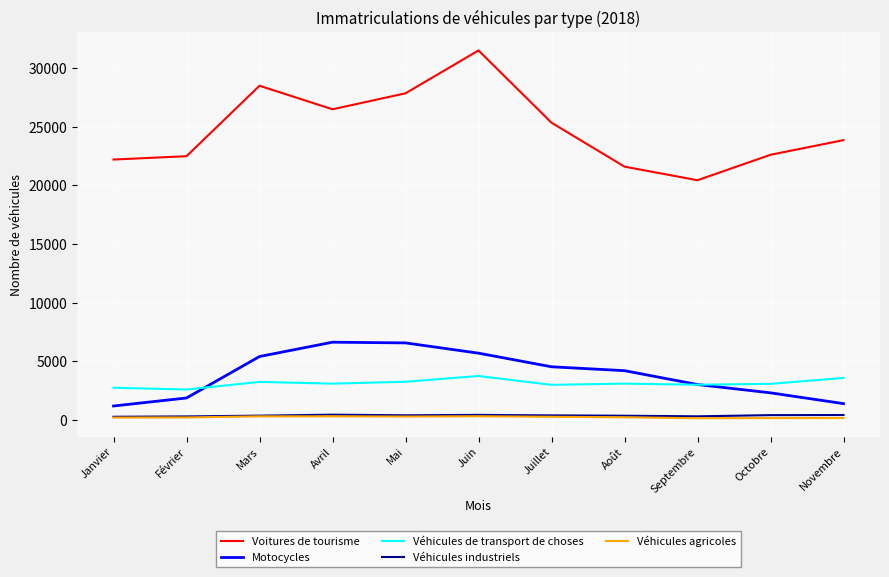

Is the value of Véhicules industriels at Juin greater than the value of Voitures de tourisme at Juillet?

No